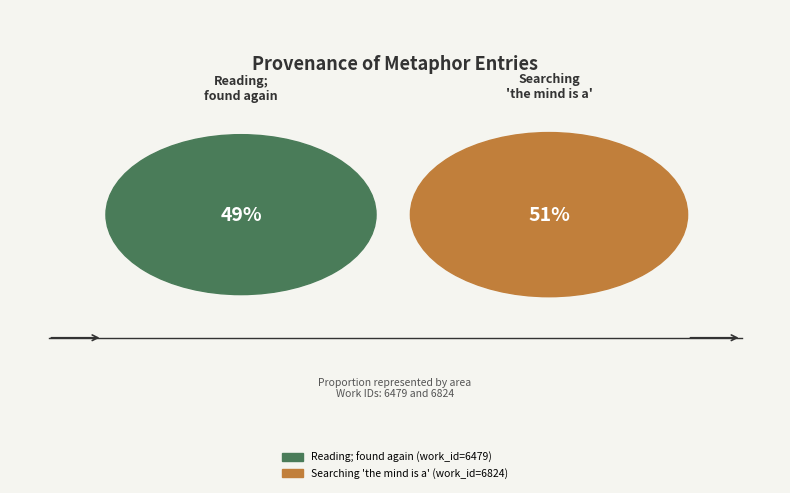

To the nearest percent, what percentage of the pie is Reading; found again searching?

49%